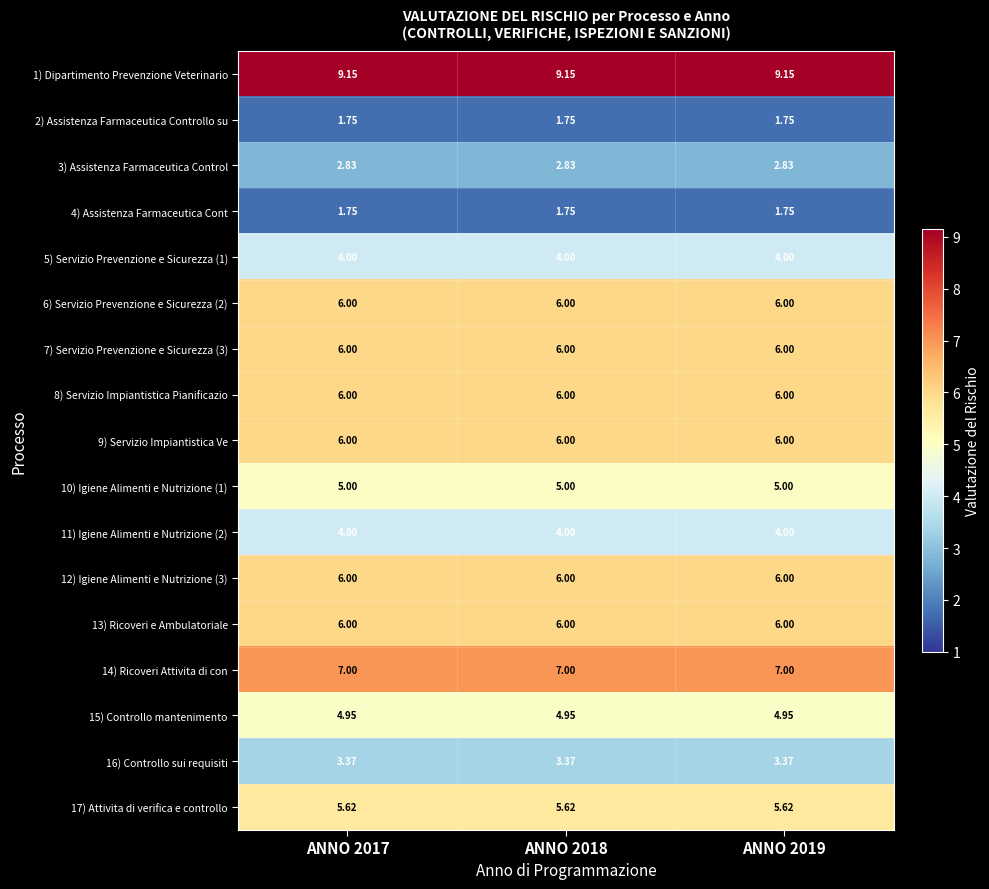

Is the value of 1) Dipartimento Prevenzione Veterinario at ANNO 2018 greater than the value of 6) Servizio Prevenzione e Sicurezza (2) at ANNO 2019?

Yes